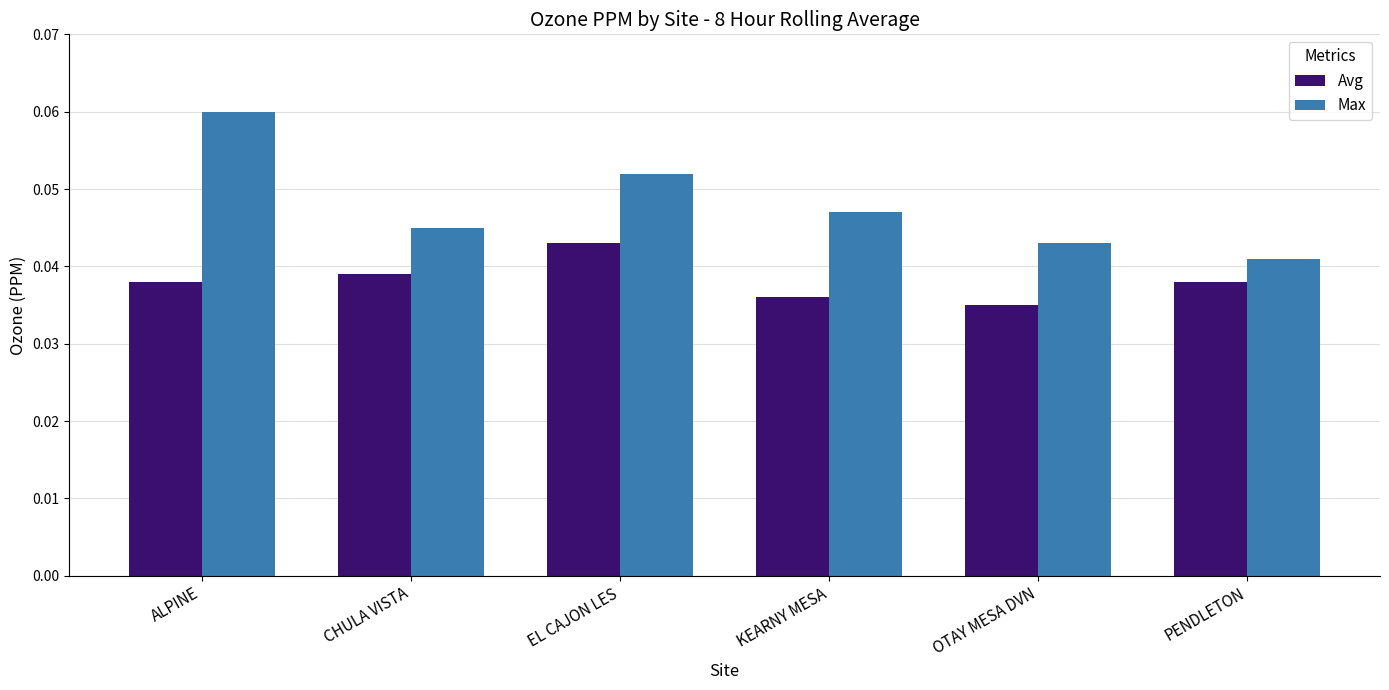

The Avg series shows 0.1 at KEARNY MESA. True or false?

False